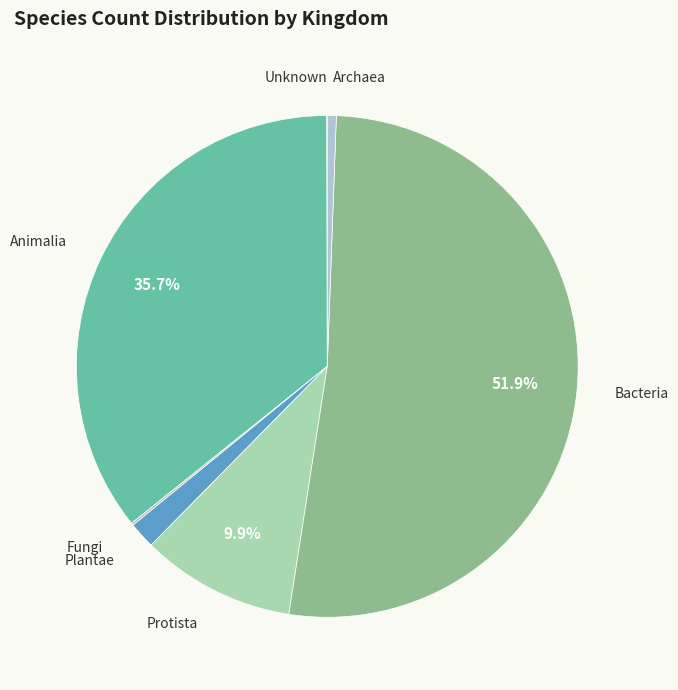

To the nearest percent, what is the difference between the largest and smallest slice percentages?

52%